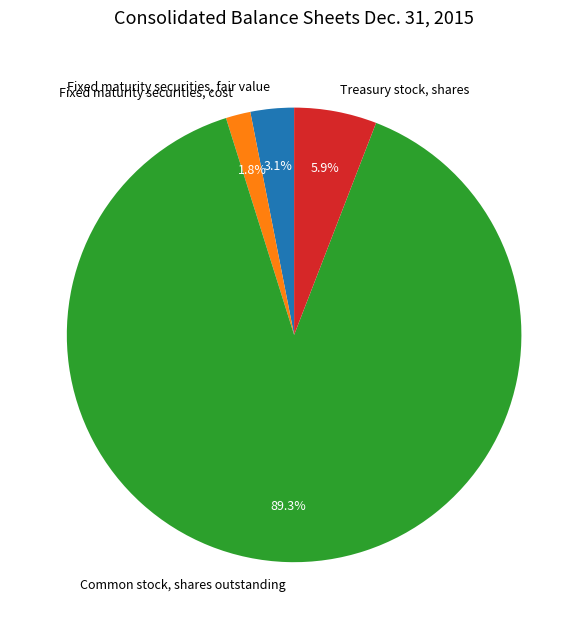

How many segments does this pie chart have?

4